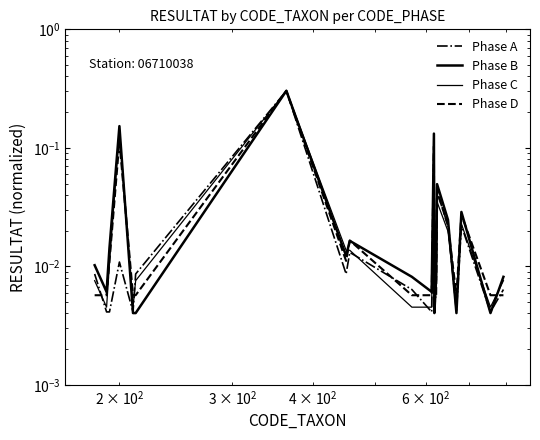

Count the number of categories in the chart.

20